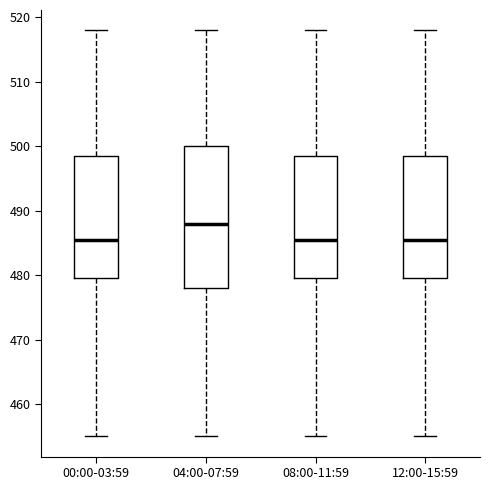

Reading left to right, transcribe this box plot: for each box, give where its median line is, the range the box spans, and where its two whiskers end, as read against the y-axis. The values are not printed on the chart, so give them approximately, as read against the axis.

00:00-03:59: median 486, box 480 to 499, whiskers 455 to 518
04:00-07:59: median 488, box 478 to 500, whiskers 455 to 518
08:00-11:59: median 486, box 480 to 499, whiskers 455 to 518
12:00-15:59: median 486, box 480 to 499, whiskers 455 to 518